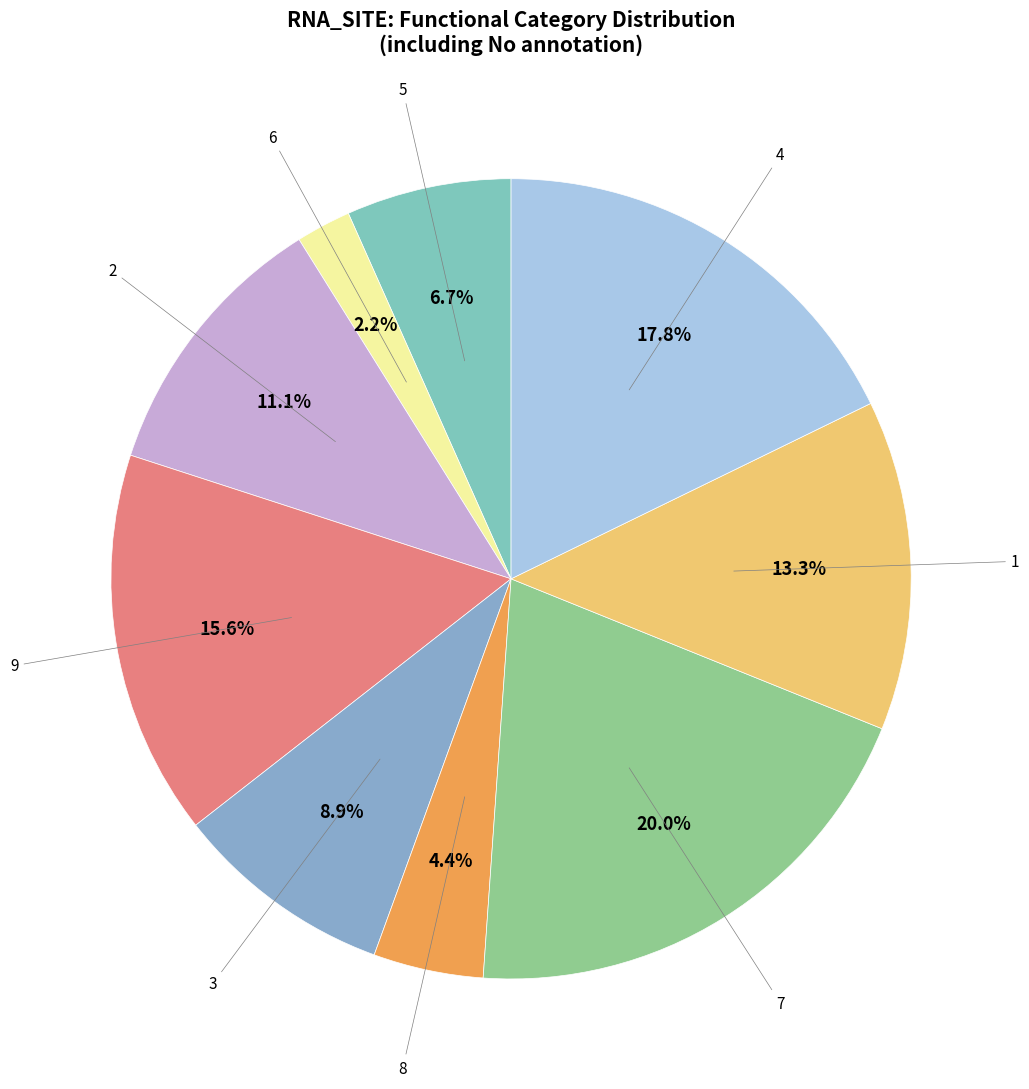

How many slices are in this pie chart?

9